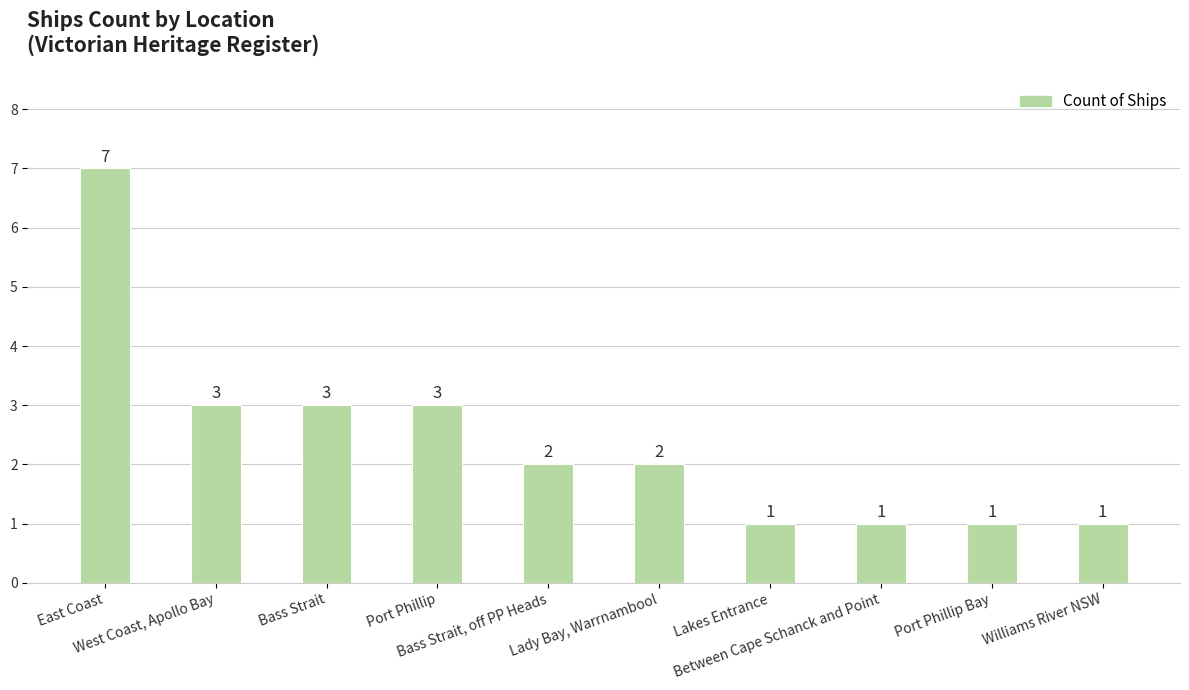

What is the sum of the values at Lady Bay, Warrnambool and West Coast, Apollo Bay?

5